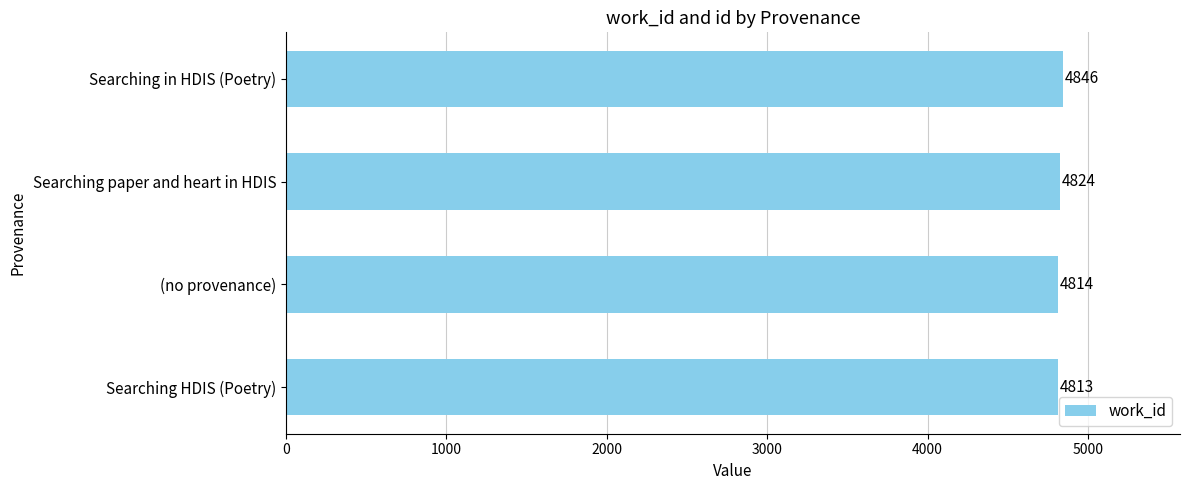

Which label corresponds to the largest value in the chart?

Searching in HDIS (Poetry)